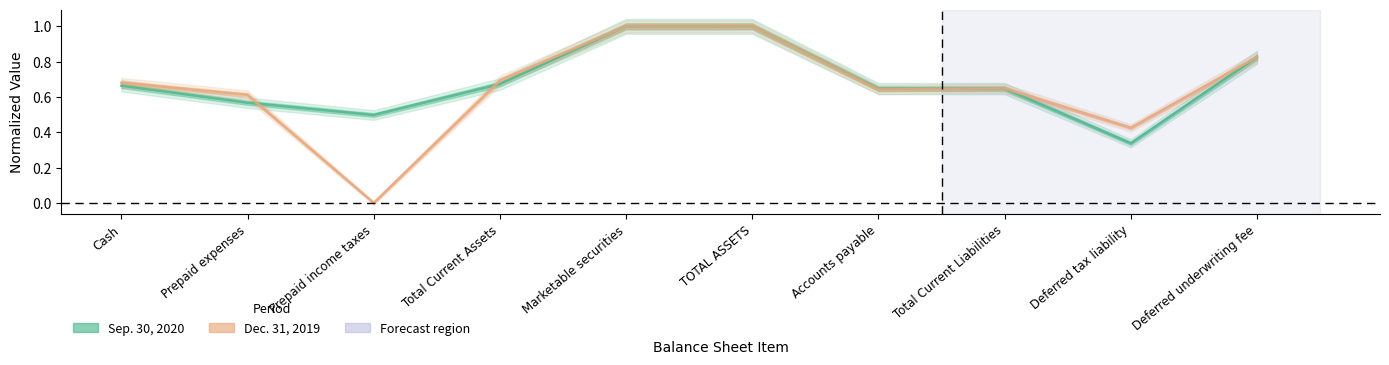

Reading left to right, transcribe all the data shown in this chart.

Sep. 30, 2020: Cash=0.7	Prepaid expenses=0.6	Prepaid income taxes=0.5	Total Current Assets=0.7	Marketable securities=1.0	TOTAL ASSETS=1.0	Accounts payable=0.6	Total Current Liabilities=0.6	Deferred tax liability=0.3	Deferred underwriting fee=0.8
Dec. 31, 2019: Cash=0.7	Prepaid expenses=0.6	Prepaid income taxes=0.0	Total Current Assets=0.7	Marketable securities=1.0	TOTAL ASSETS=1.0	Accounts payable=0.6	Total Current Liabilities=0.6	Deferred tax liability=0.4	Deferred underwriting fee=0.8